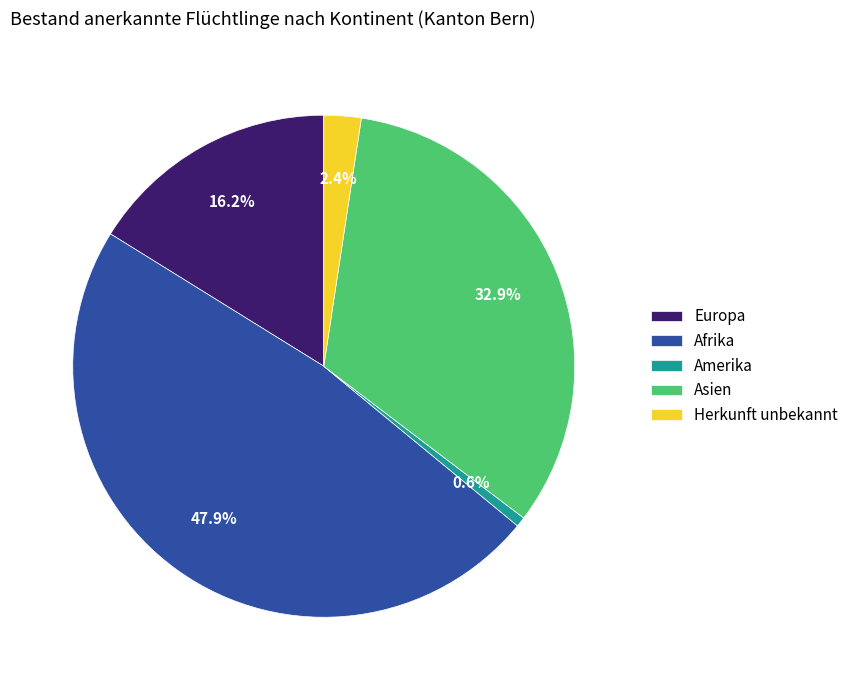

Is Europa the majority of the pie?

No